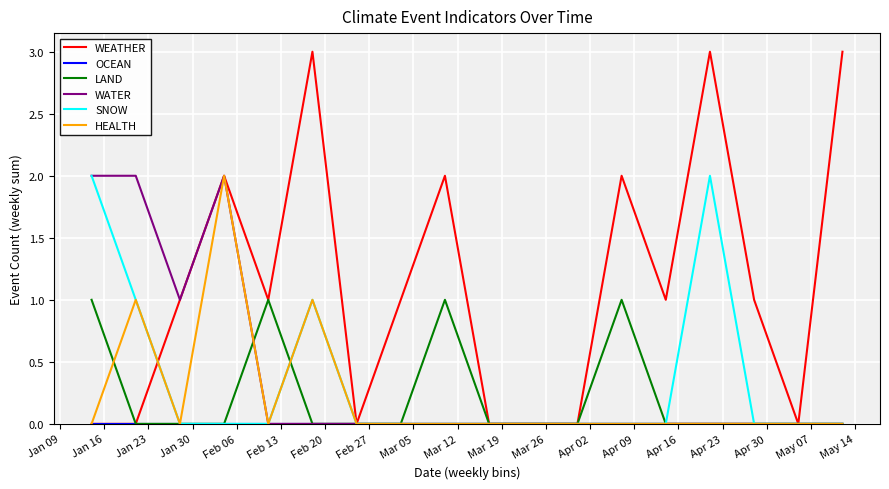

Which series has the widest spread of values?

WEATHER